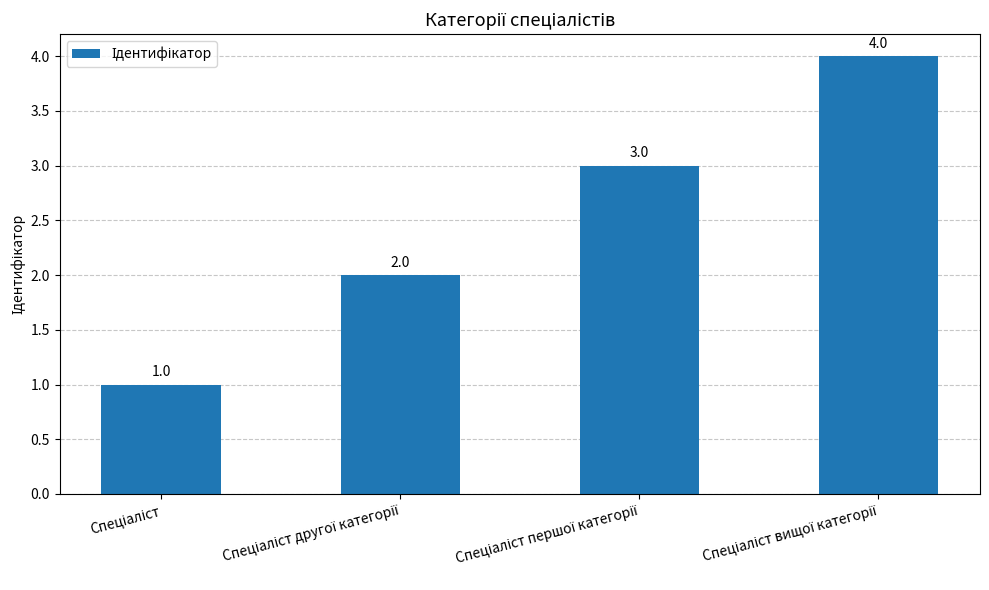

How many values are below 3?

2